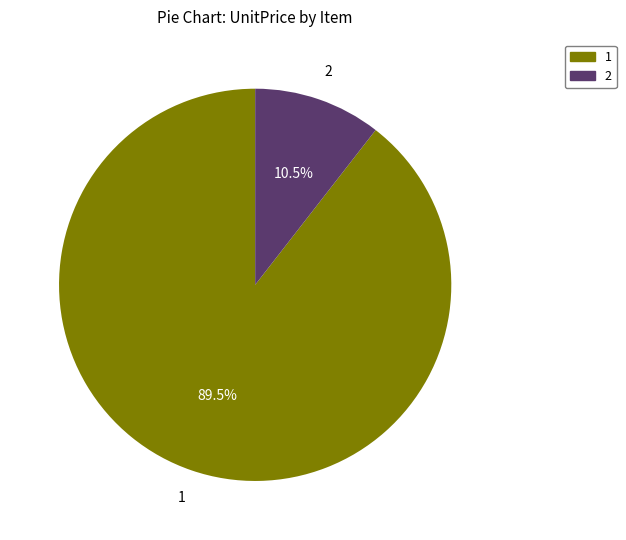

Approximately how many times larger is the value at 1 compared to 2?

8.5